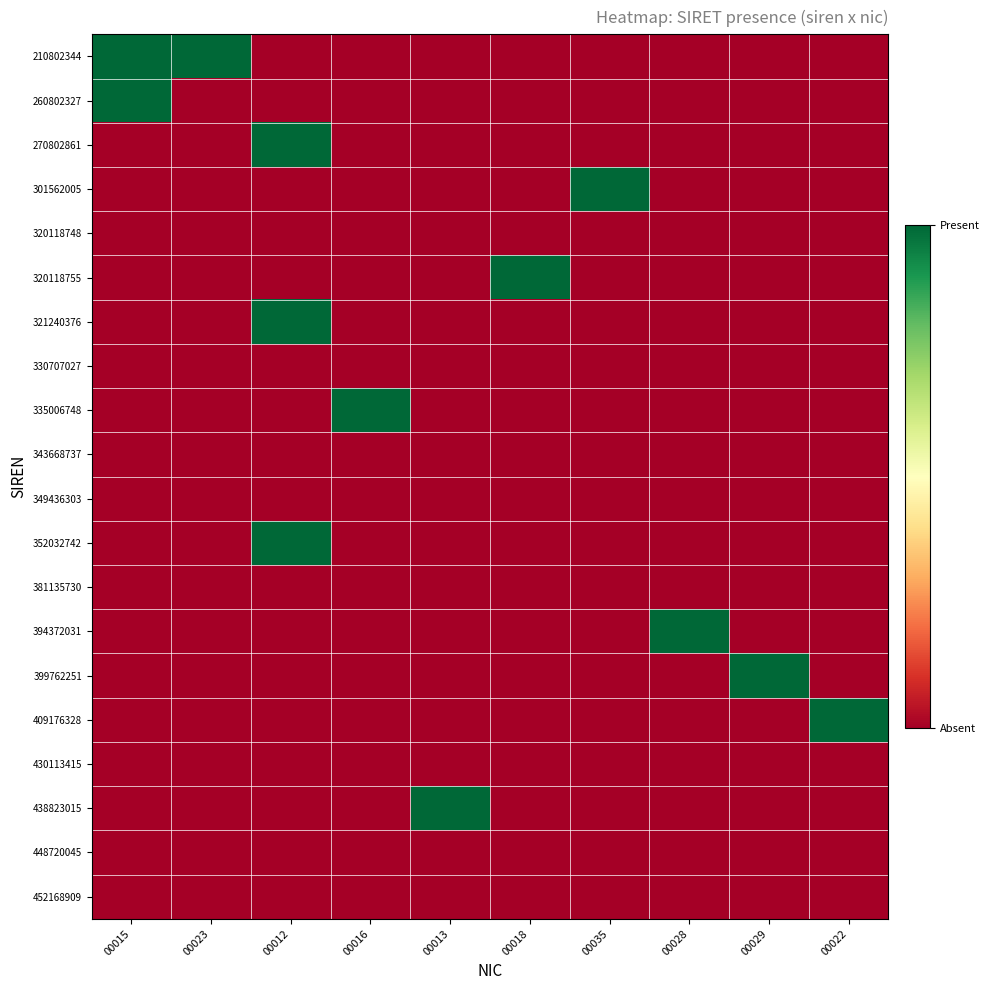

Which series has the largest total across all categories?

210802344